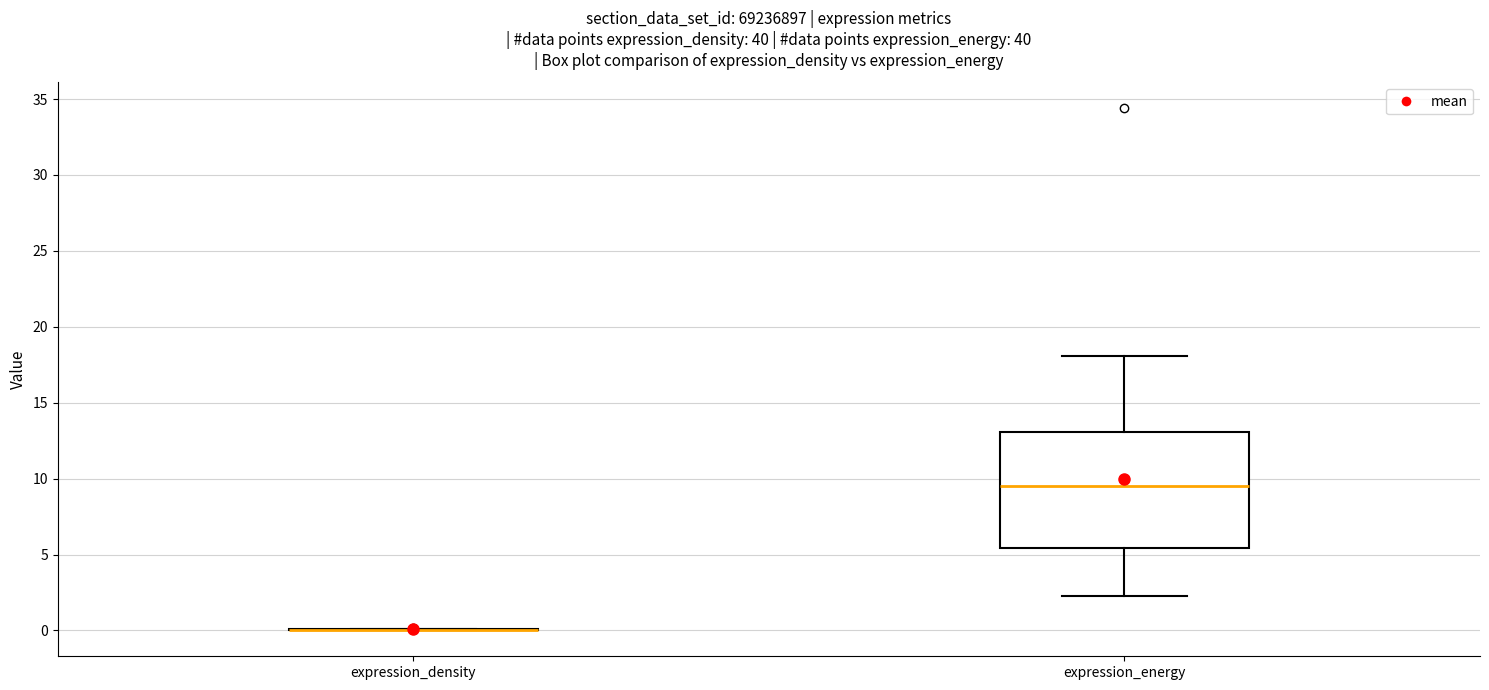

Reading left to right, read every box against the y-axis: the position of its median line, the range the box covers, and the ends of its whiskers. The values are not printed on the chart, so give them approximately, as read against the axis.

expression_density: box collapsed to a line at 0.0, whiskers 0.0 to 0.0
expression_energy: median 9.5, box 5.5 to 13.0, whiskers 2.0 to 18.0